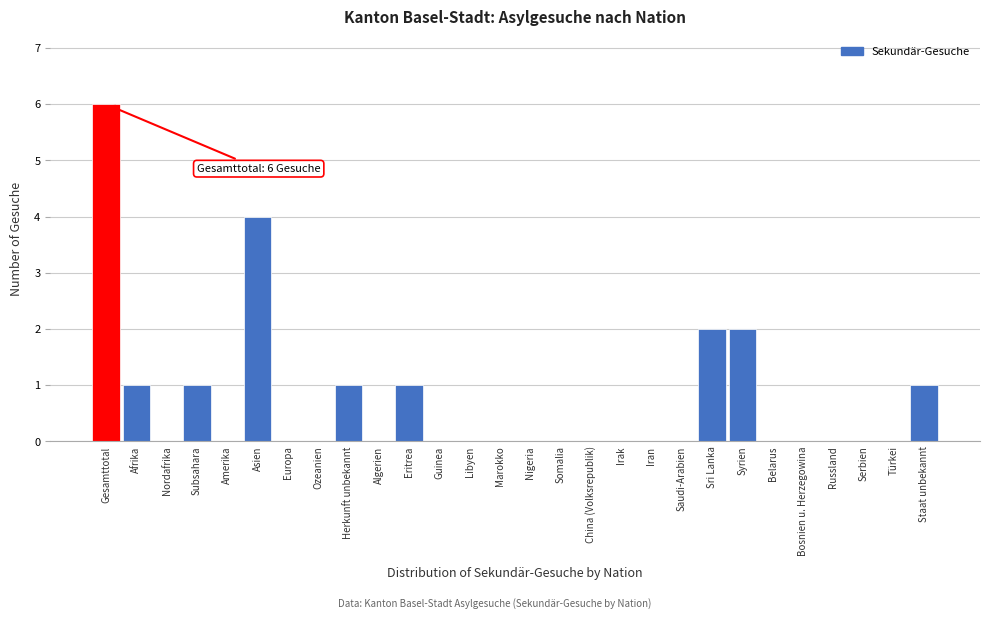

Reading left to right, what are all the values shown in this chart?

Gesamttotal=6	Afrika=1	Nordafrika=0	Subsahara=1	Amerika=0	Asien=4	Europa=0	Ozeanien=0	Herkunft unbekannt=1	Algerien=0	Eritrea=1	Guinea=0	Libyen=0	Marokko=0	Nigeria=0	Somalia=0	China (Volksrepublik)=0	Irak=0	Iran=0	Saudi-Arabien=0	Sri Lanka=2	Syrien=2	Belarus=0	Bosnien u. Herzegowina=0	Russland=0	Serbien=0	Türkei=0	Staat unbekannt=1